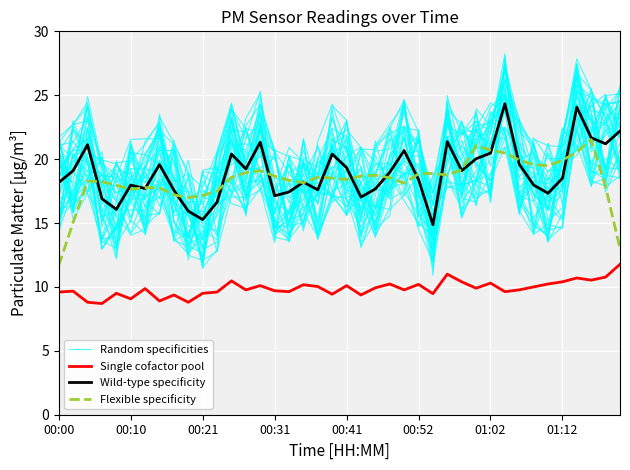

Is the value of Single cofactor pool at 21 greater than the value of Flexible specificity at 36?

No